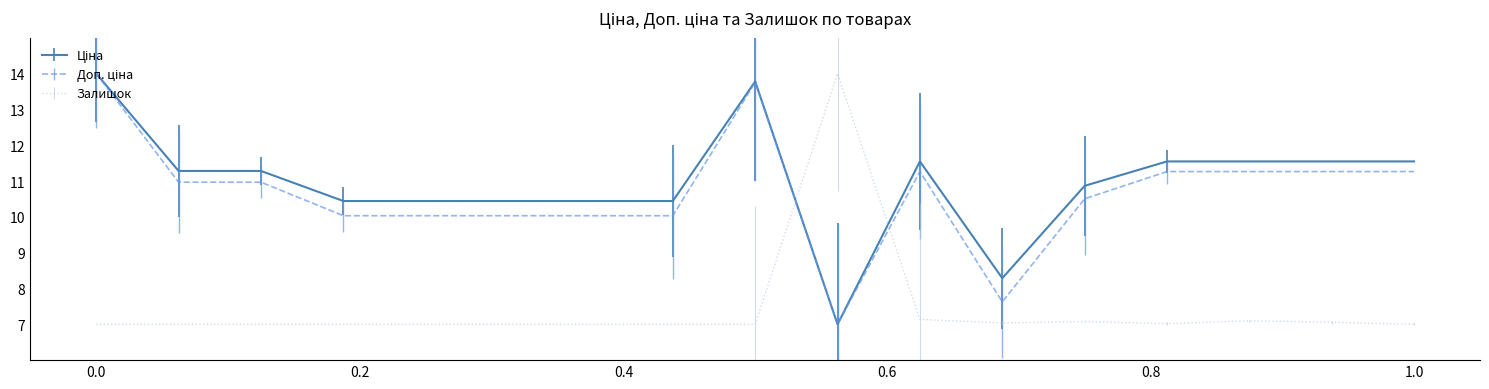

What is the maximum value shown in the chart?

14.0